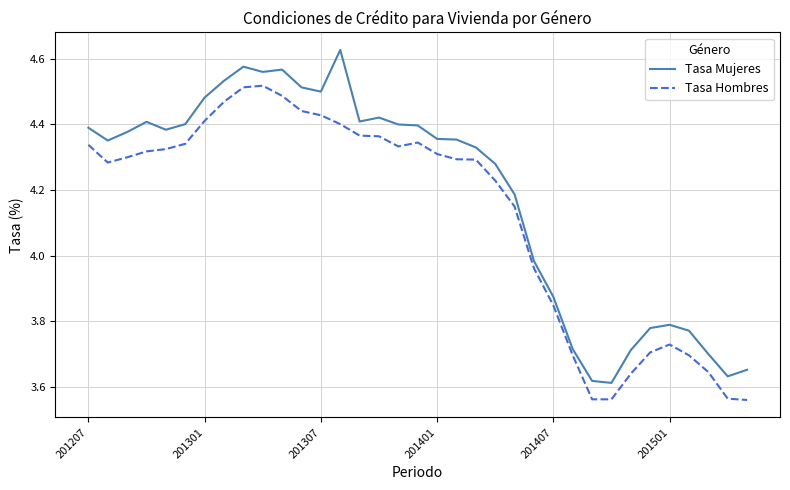

What is the difference between the maximum and minimum values in the Tasa Mujeres series?

1.0